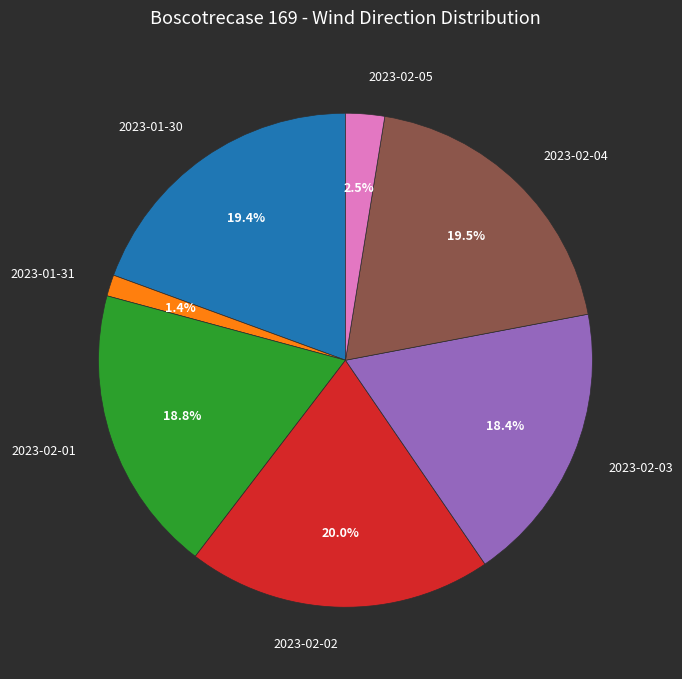

How many slices are in this pie chart?

7